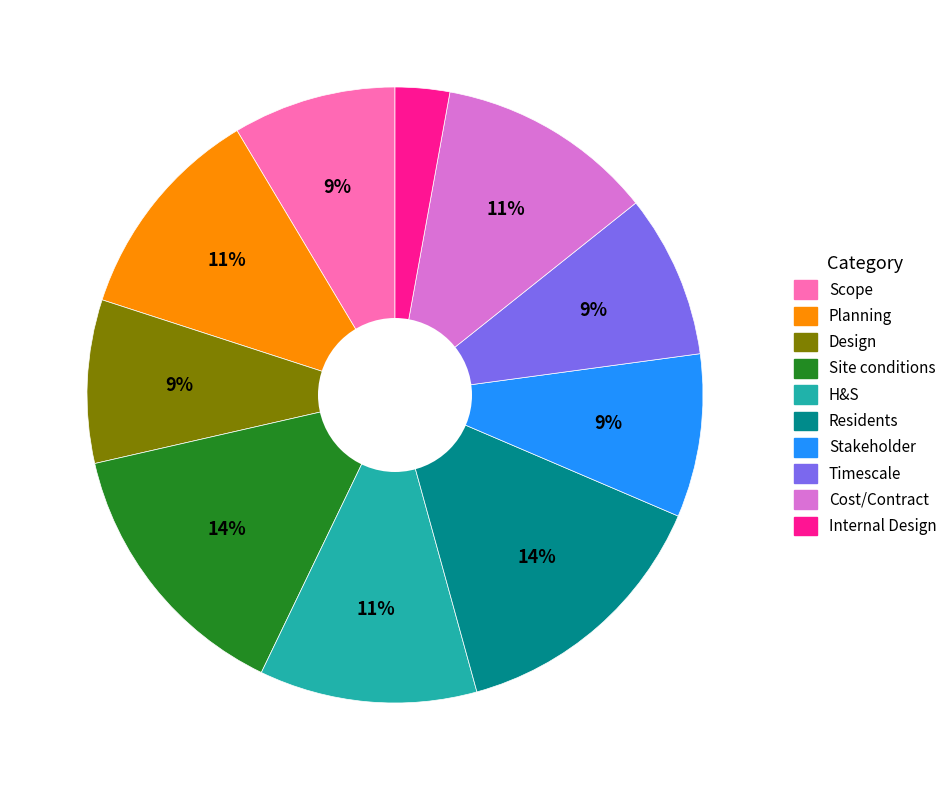

To the nearest percent, what percentage of the pie is Internal Design?

3%